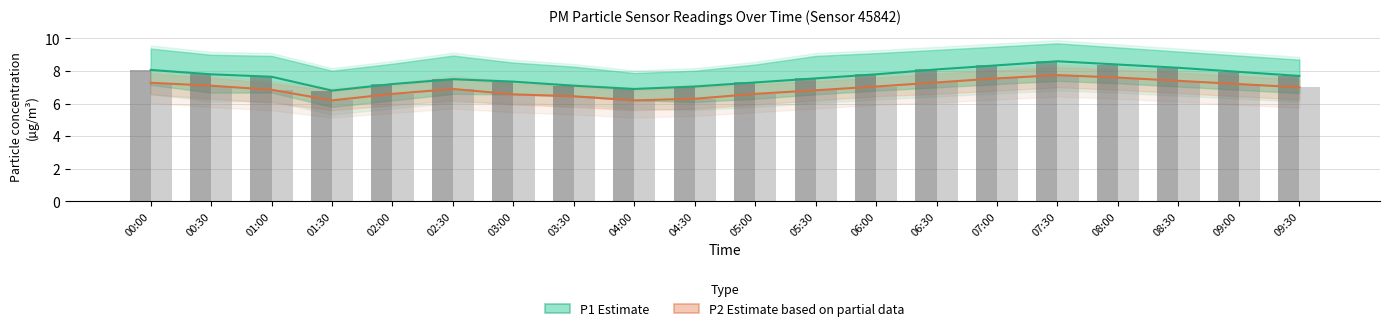

What is the value of the P2 Estimate based on partial data bar at the 6th from the left?

6.9